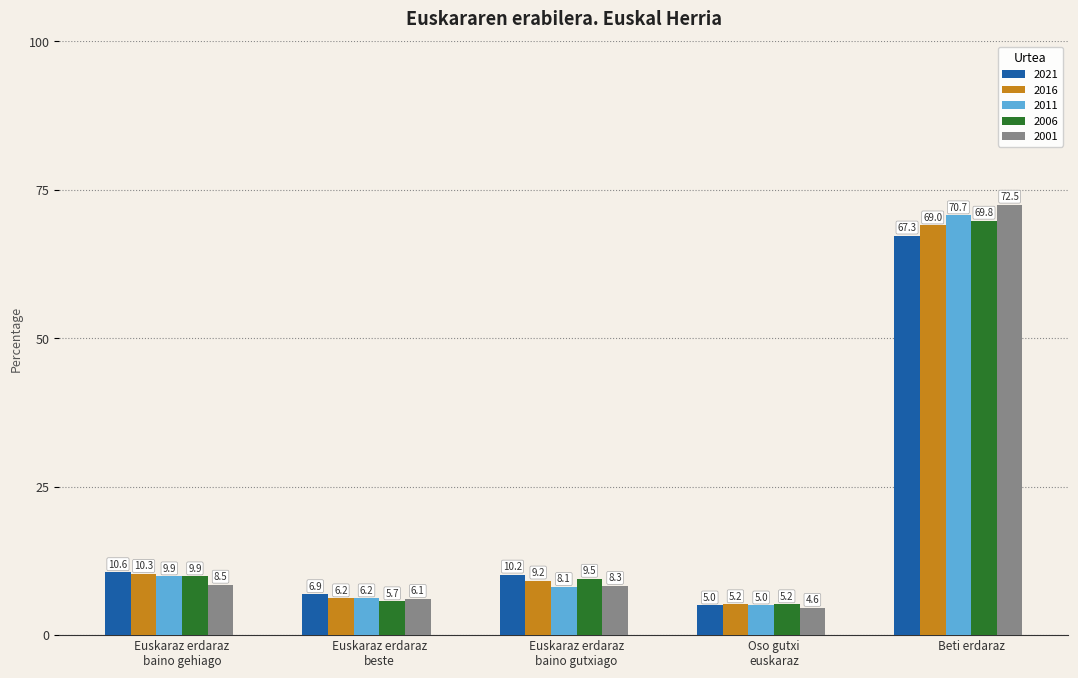

What is the average value of the 2011 series?

20.0